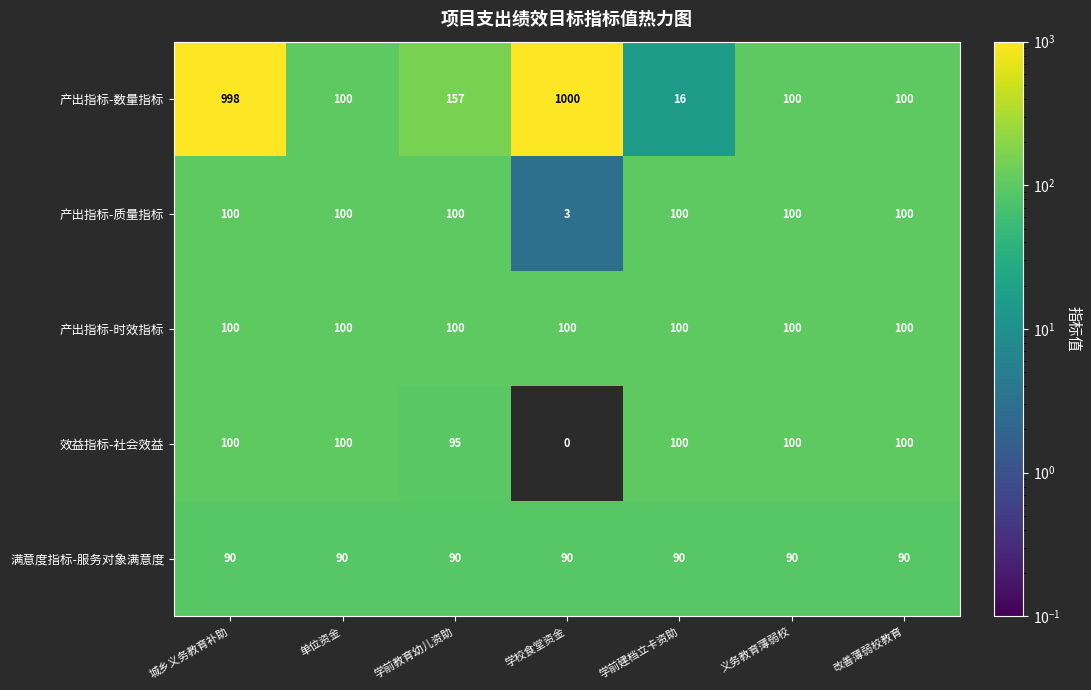

Which category has the lowest value across all series?

学校食堂资金